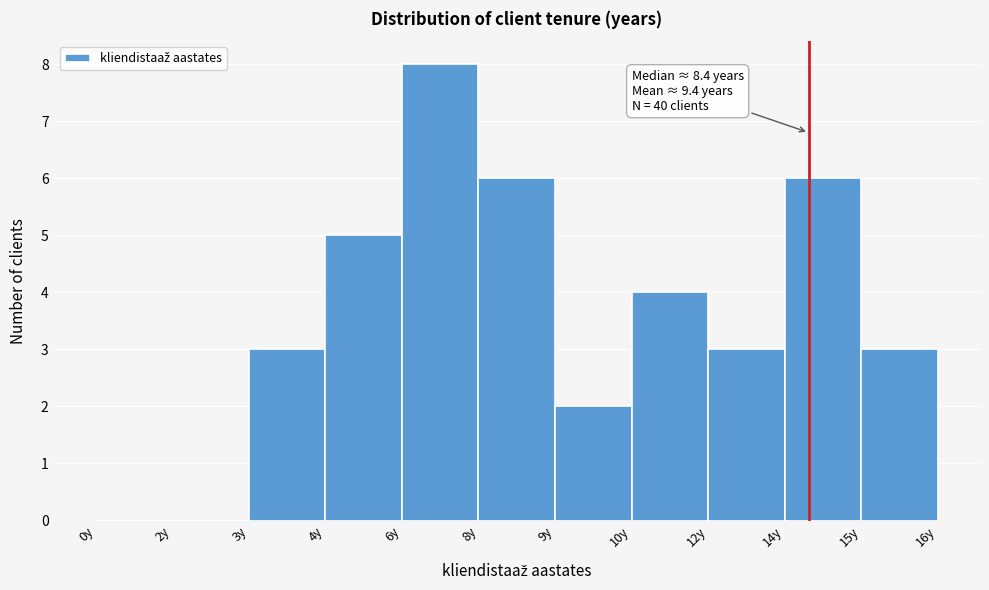

Reading left to right, transcribe all the data shown in this chart.

0y=0	2y=0	3y=3	4y=5	6y=8	8y=6	9y=2	10y=4	12y=3	14y=6	15y=3